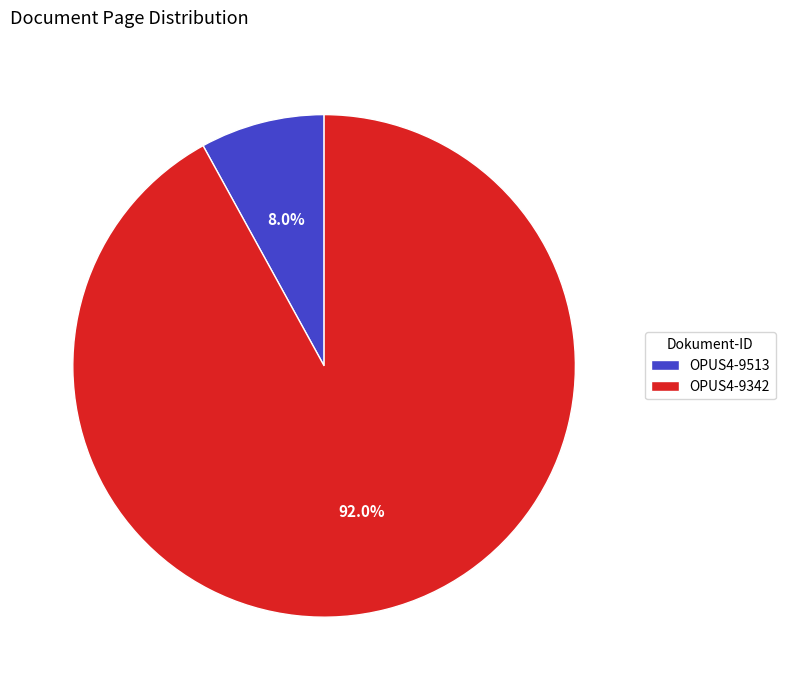

True or false: OPUS4-9513 accounts for 18% of the total.

False